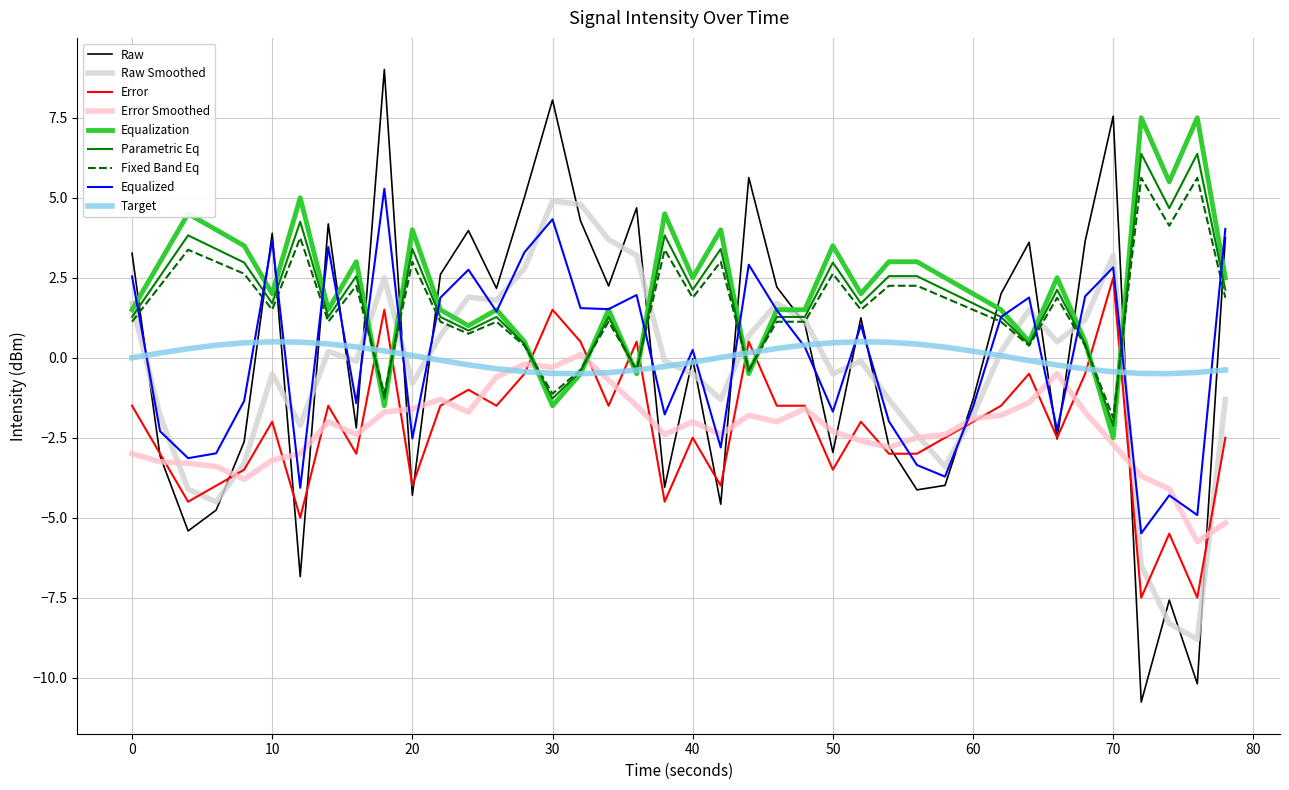

Which series has the largest total across all categories?

Equalization